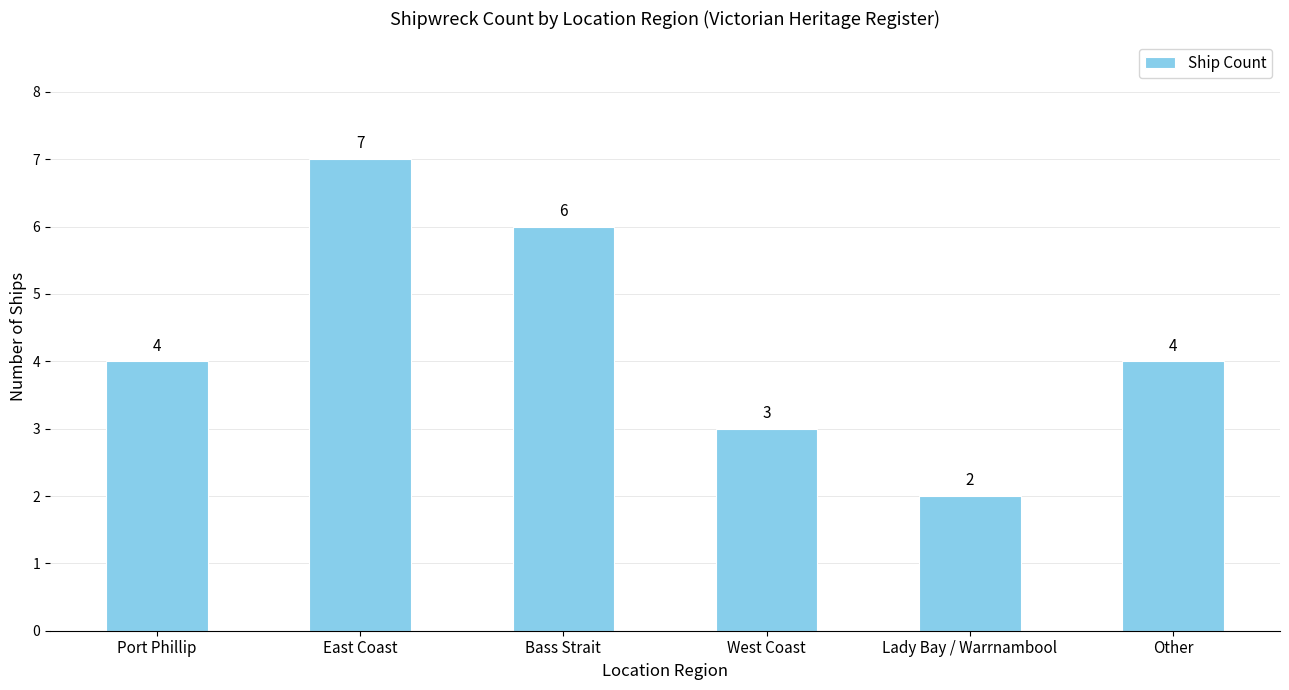

How many categories are shown in the chart?

6